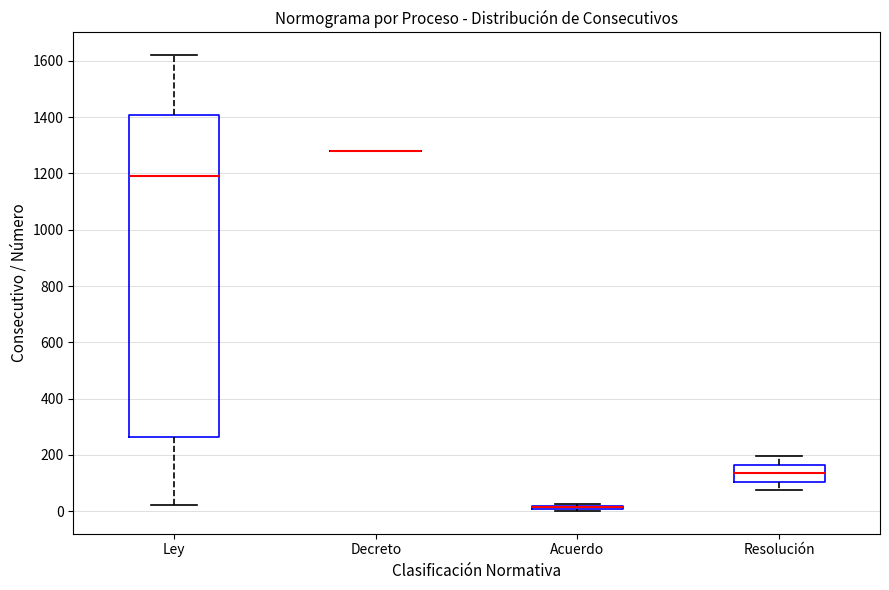

Which box is the tallest, from its lower edge to its upper edge?

Ley